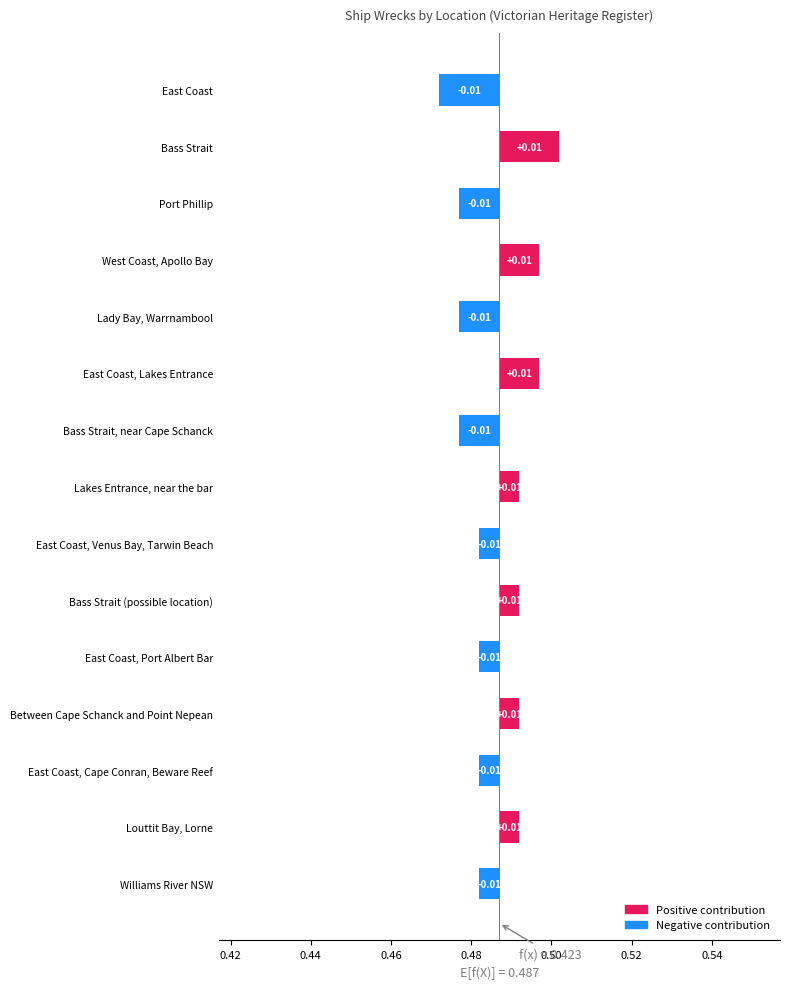

How many bars are there in total?

15